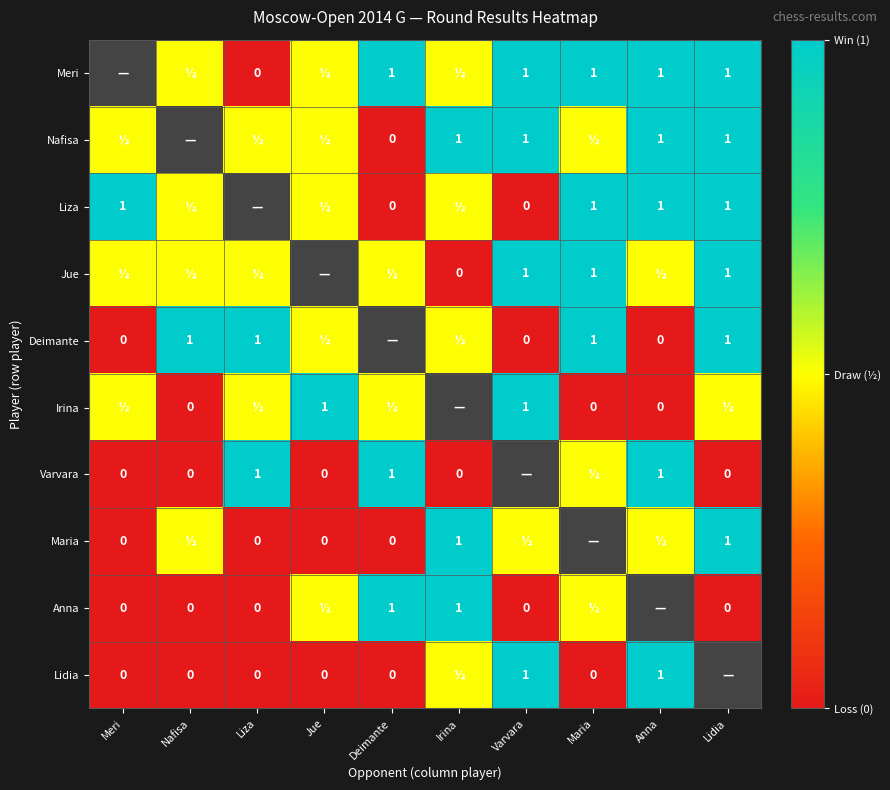

What is the sum of the Meri values at Lidia and Maria?

2.0